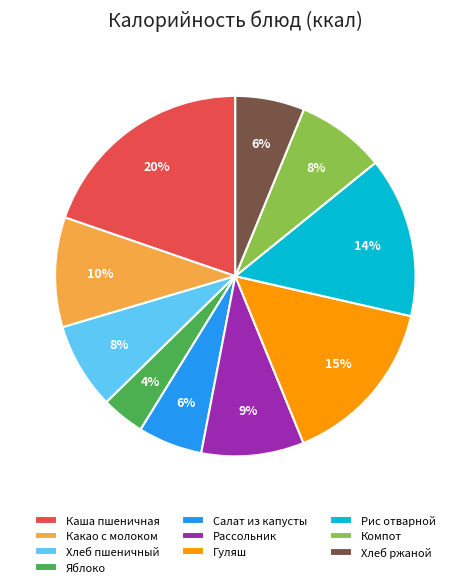

What percentage is the Каша пшеничная slice, to the nearest percent?

20%